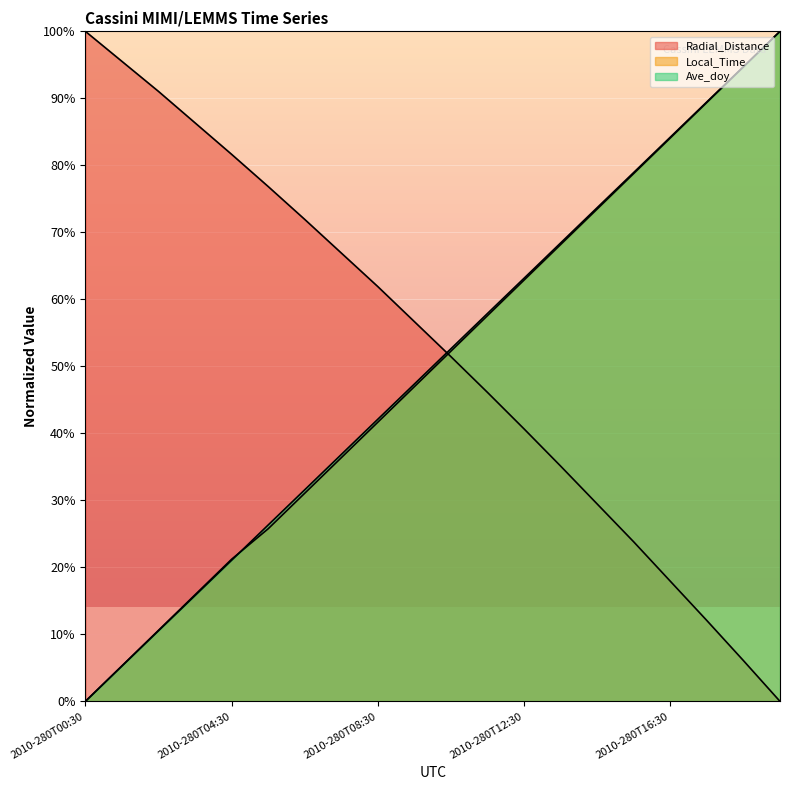

The value of Ave_doy at 2010-280T16:30 is 31.6. True or false?

False